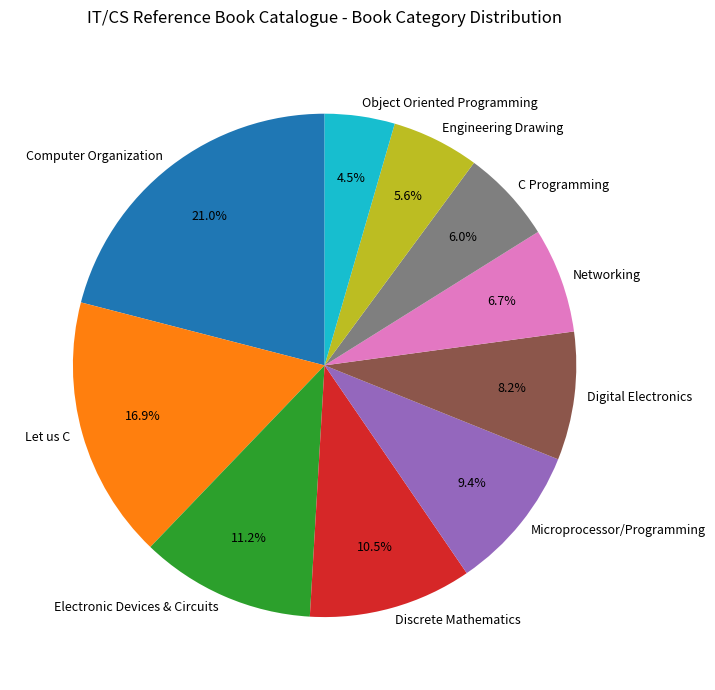

What percentage is the Networking slice, to the nearest percent?

7%